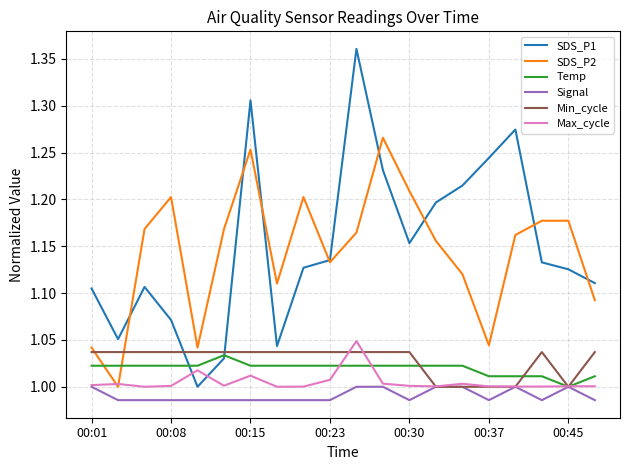

How many distinct data groups are displayed?

6